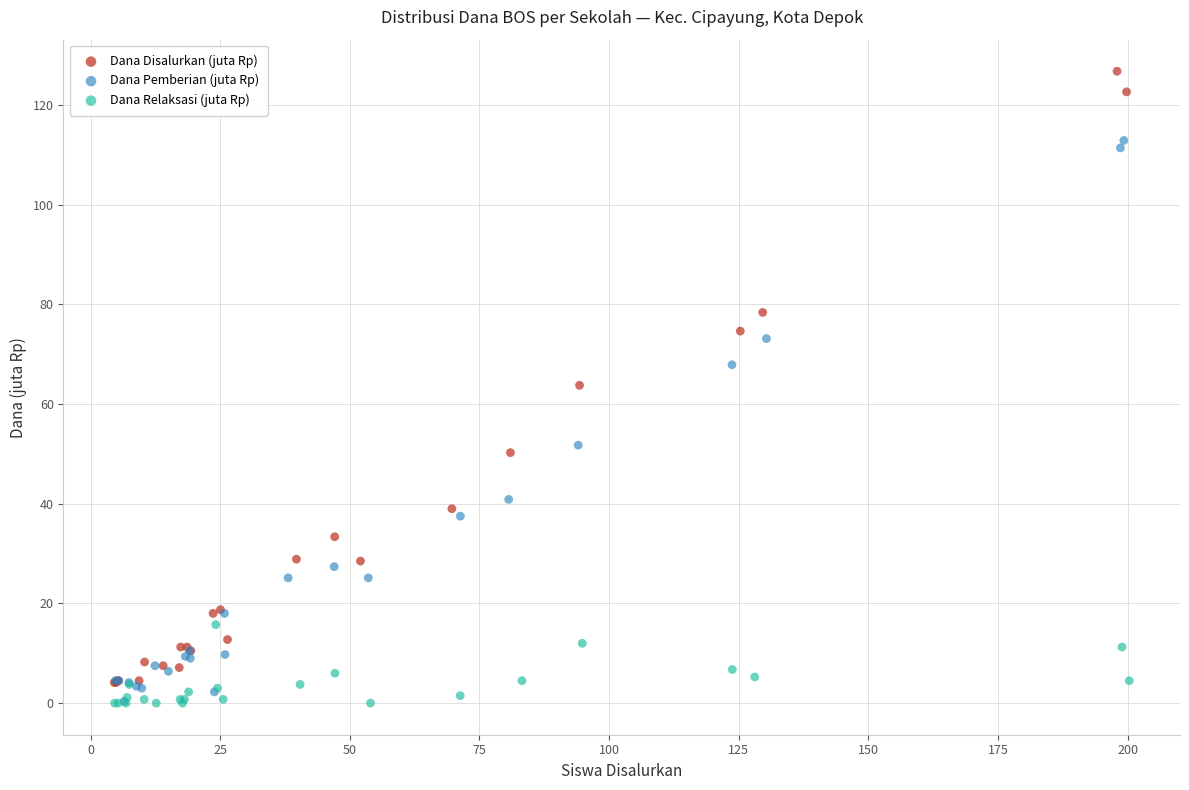

Which series reaches the maximum Y coordinate?

Dana Disalurkan (juta Rp)